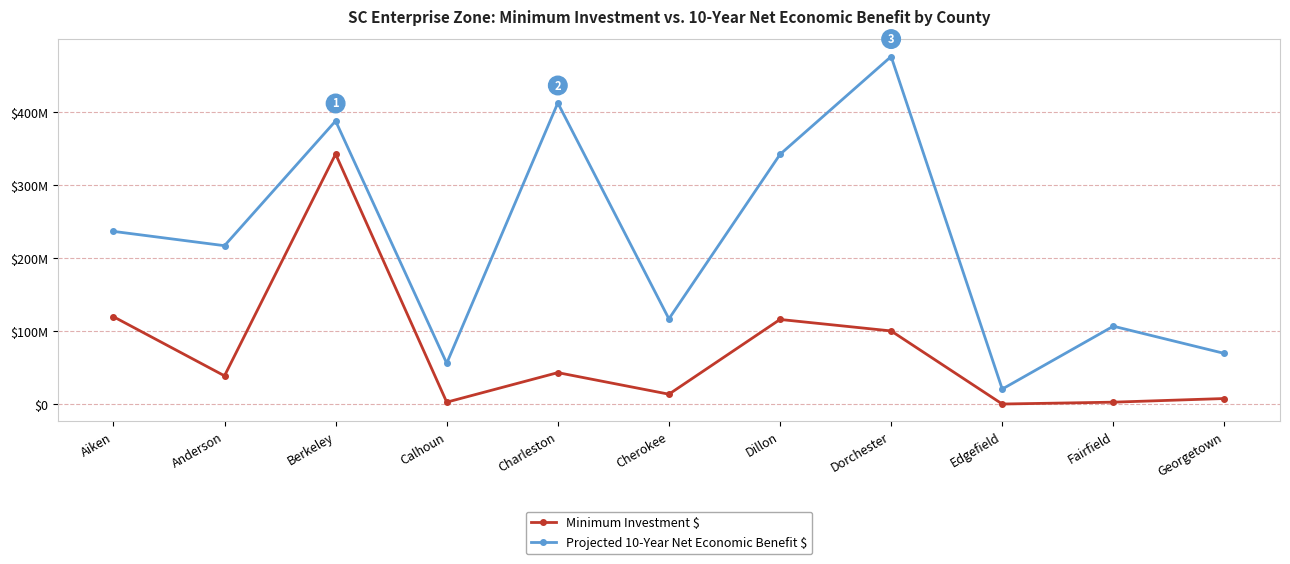

At how many categories does at least one series exceed 63415503?

9